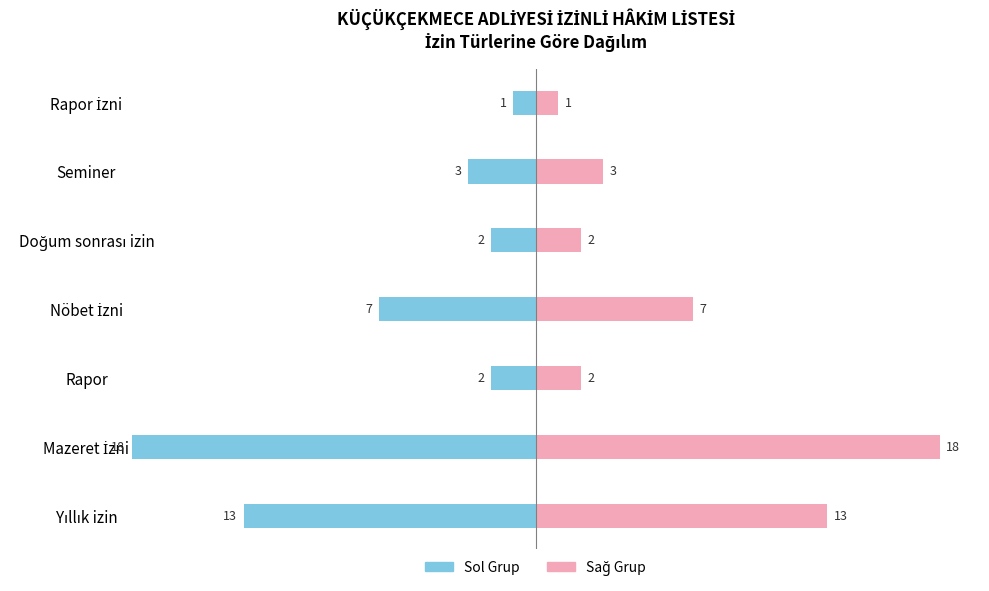

What is the value of the İzin Sayısı (Sağ) bar at the 5th from the left?

2